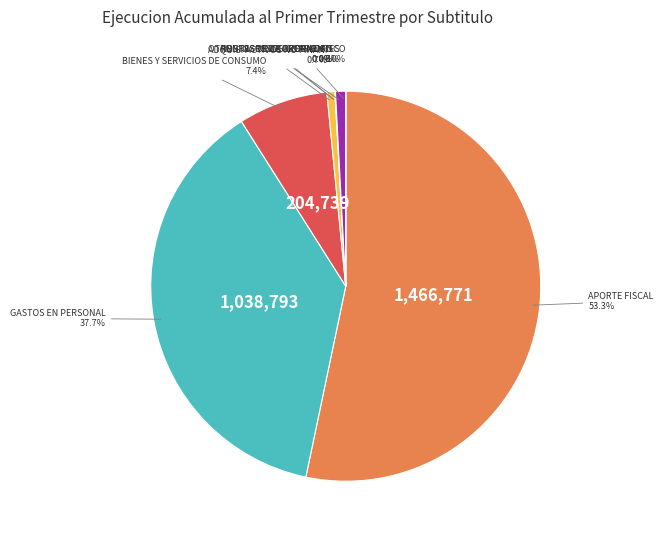

Is there a majority slice in this chart?

Yes